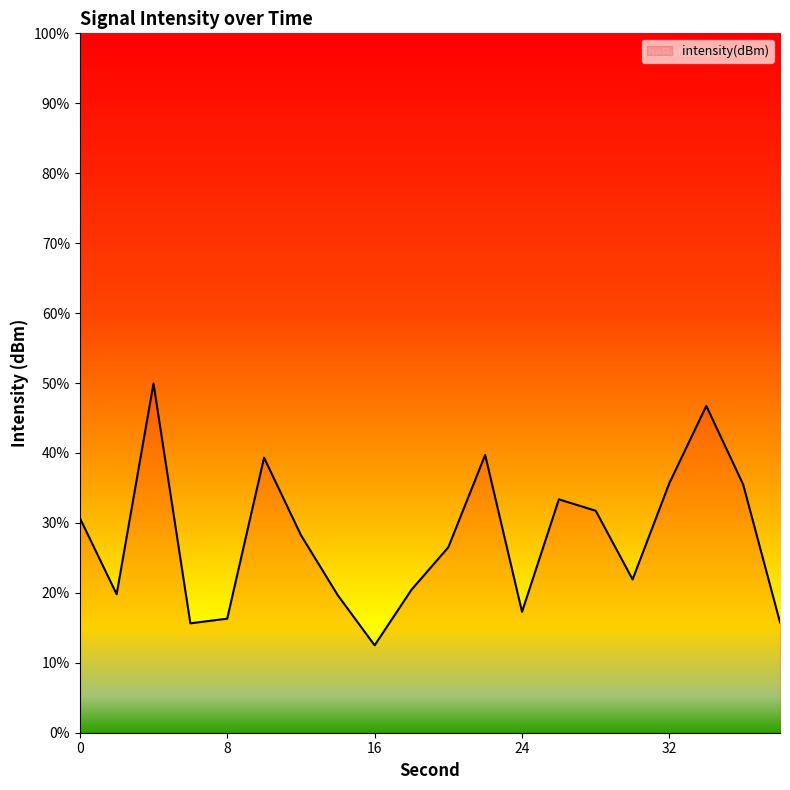

How many points are higher than both their immediate neighbors (excluding endpoints)?

5